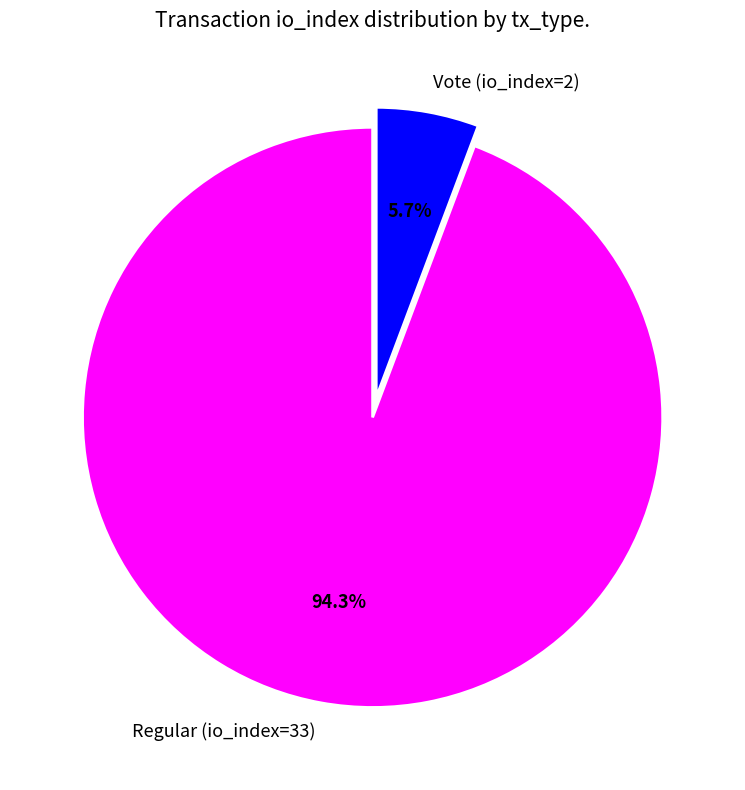

What portion of the pie excludes Regular (io_index=33)?

5.7%